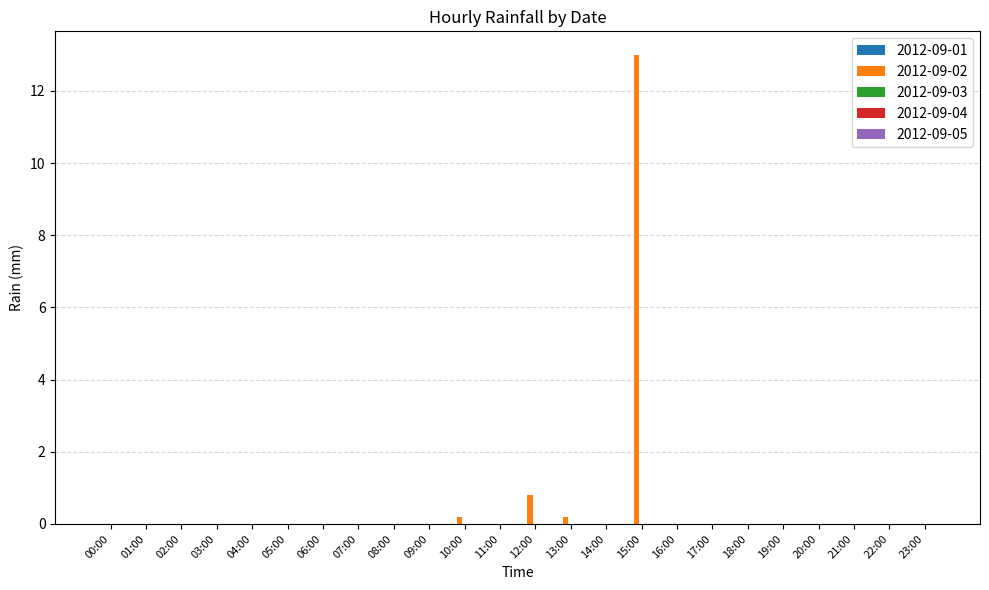

At which category does the chart reach its peak across all series?

15:00